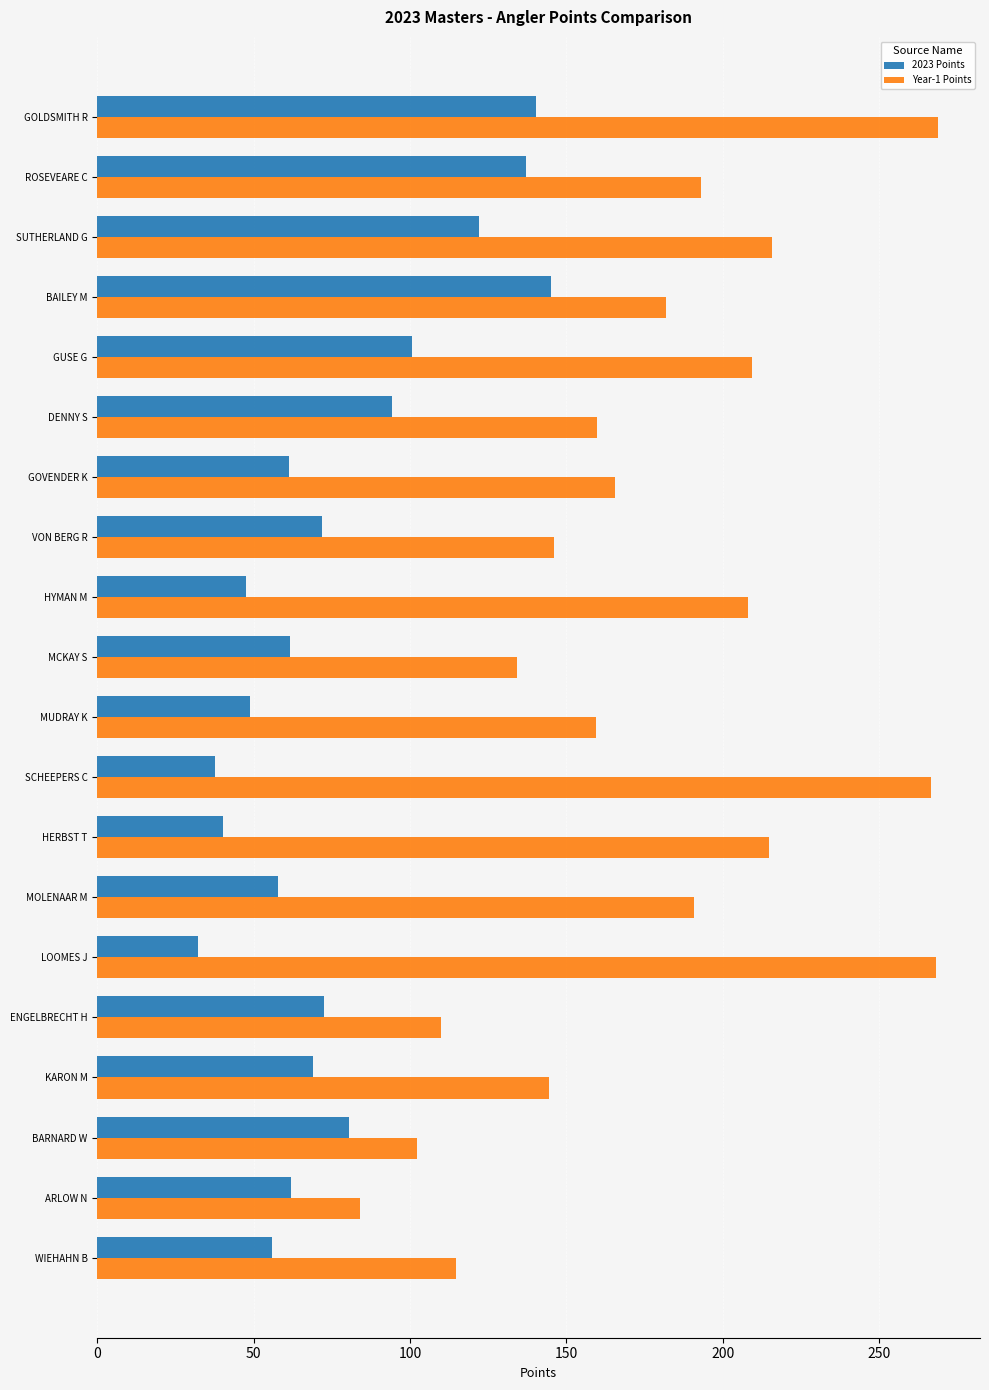

How many data points in 2023 Points are above 68?

10